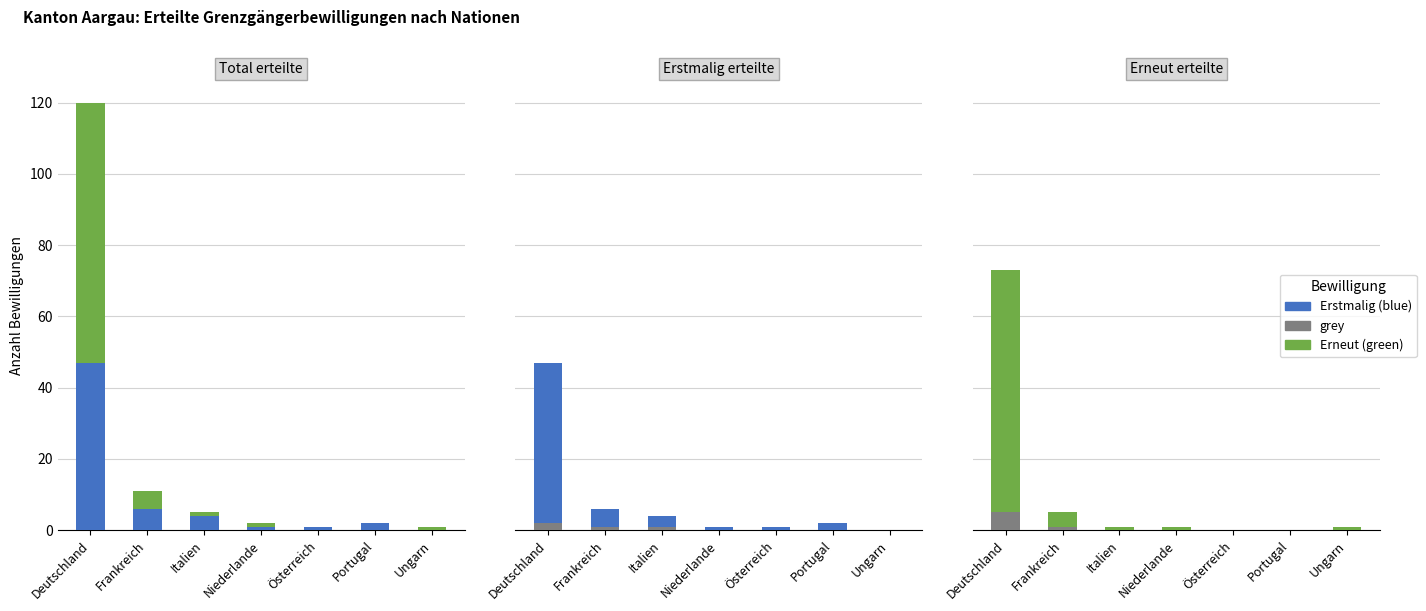

How many groups of bars are there?

7